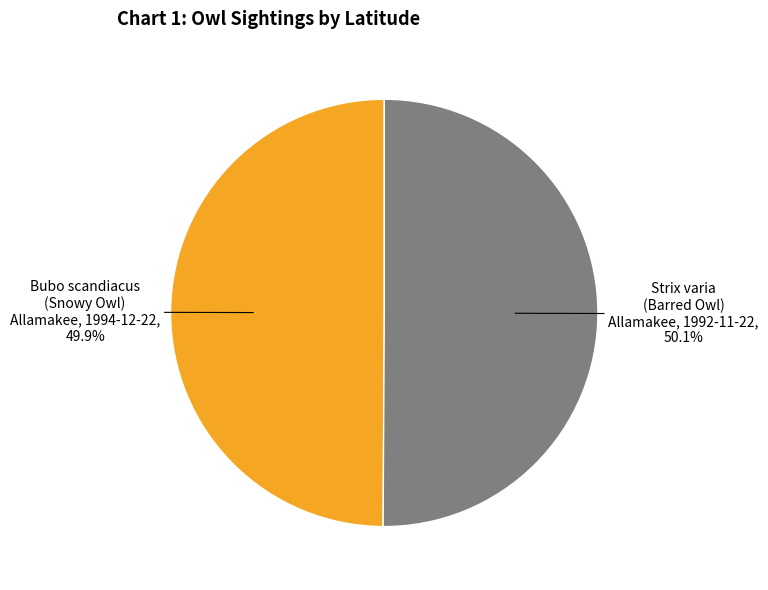

What is the ratio of the value at Strix varia (Barred Owl) Allamakee, 1992-11-22 to the value at Bubo scandiacus (Snowy Owl) Allamakee, 1994-12-22?

1.0